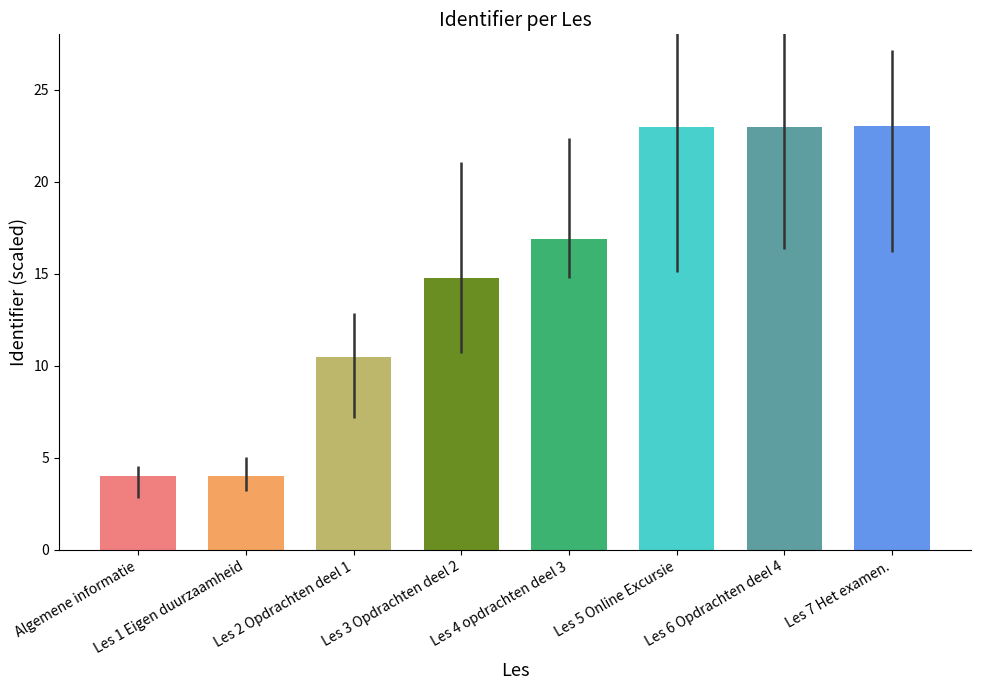

How many data points are above 16?

4